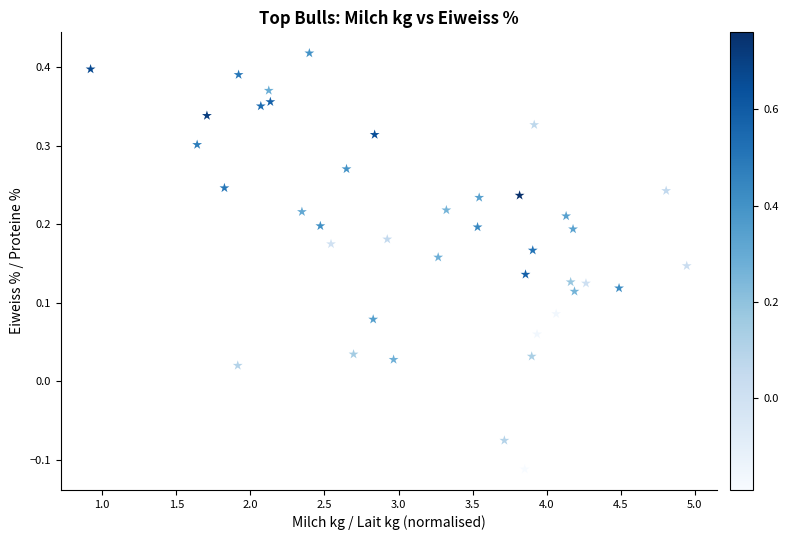

What is the range of Y values (max minus min)?

0.5